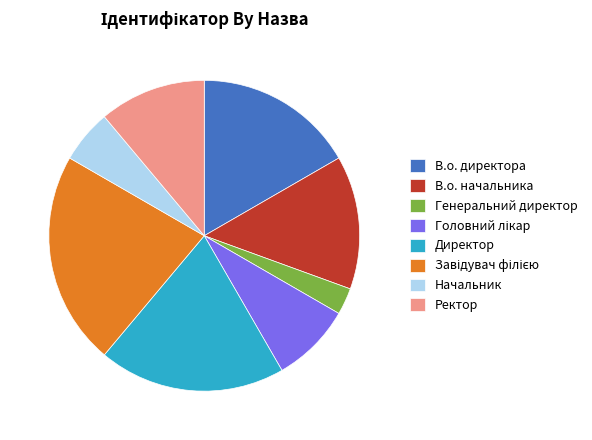

How many segments does this pie chart have?

8